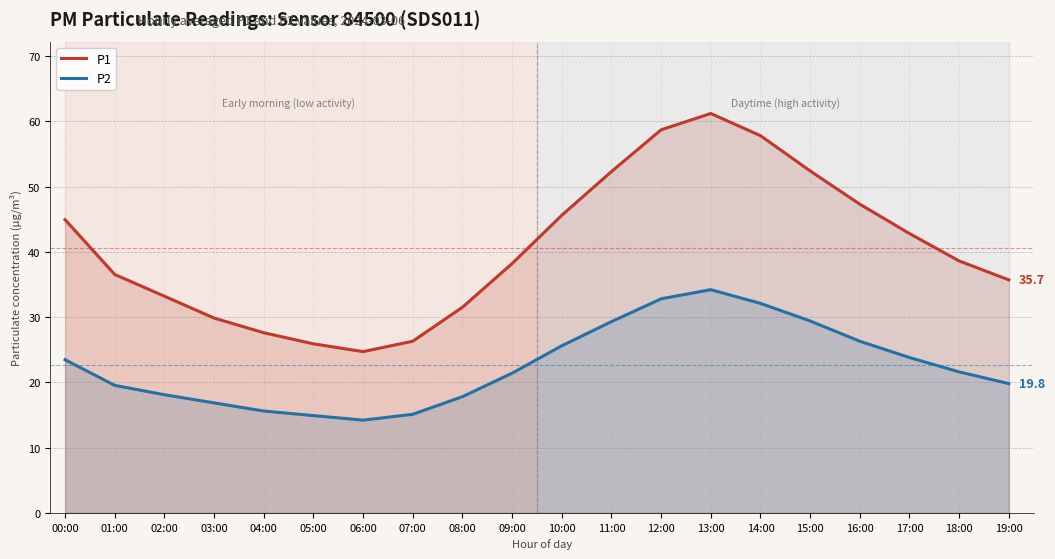

What is the sum of all P1 values?

811.1